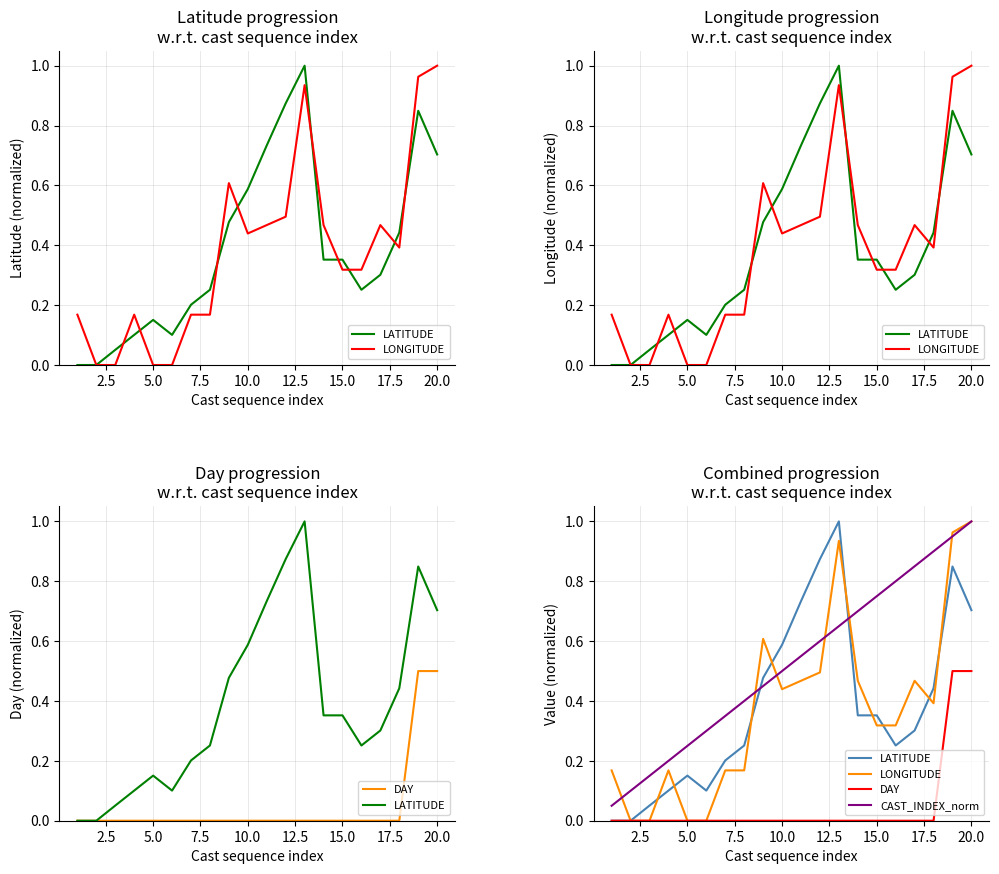

At how many categories does at least one series exceed 0?

20